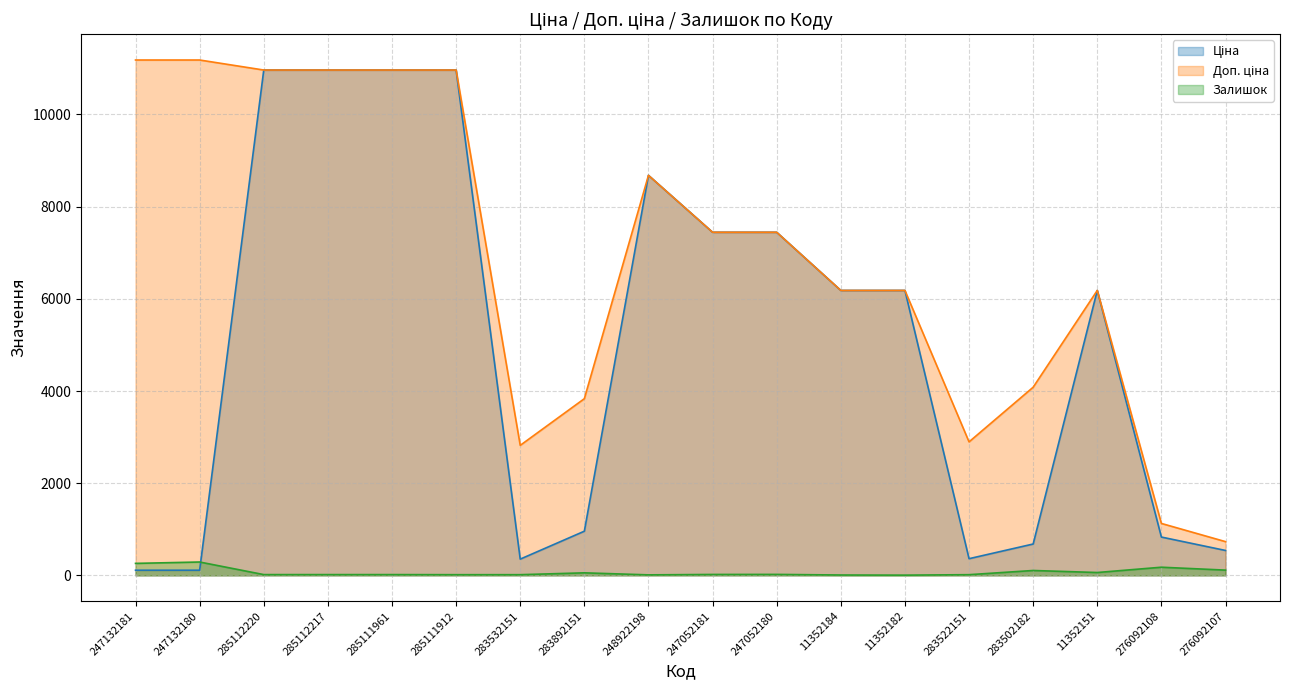

True or false: Ціна has a value of 7477.0 at 285112220.

False